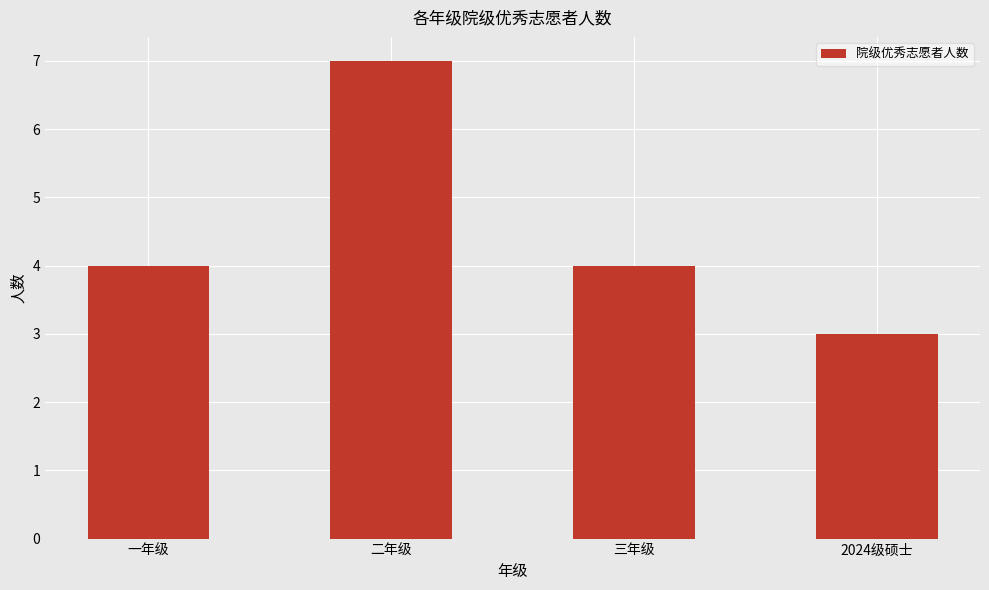

How many categories are shown in the chart?

4